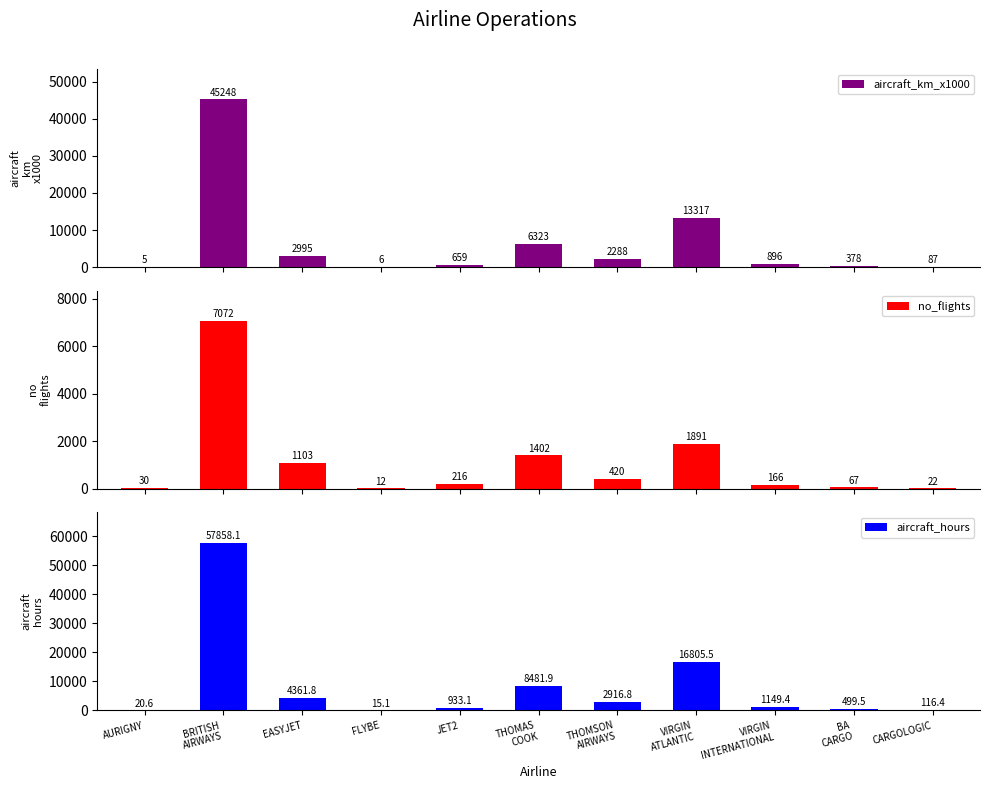

Is it true that no_flights equals 166.0 at VIRGIN
INTERNATIONAL?

True